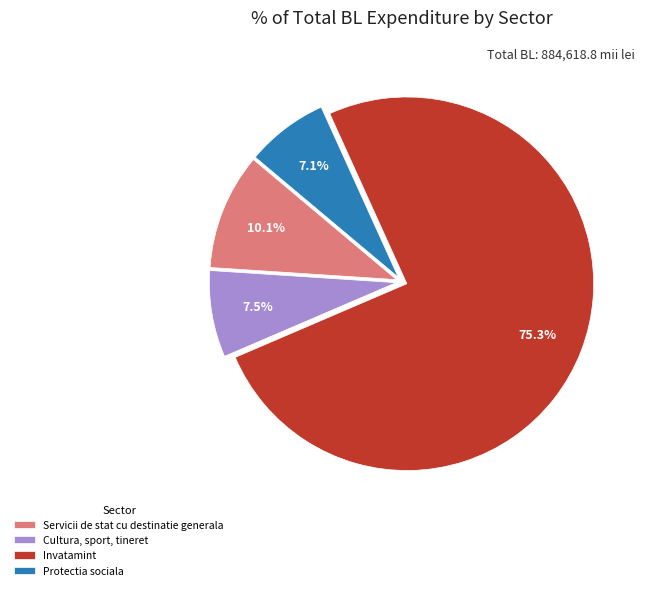

How many slices are in this pie chart?

4